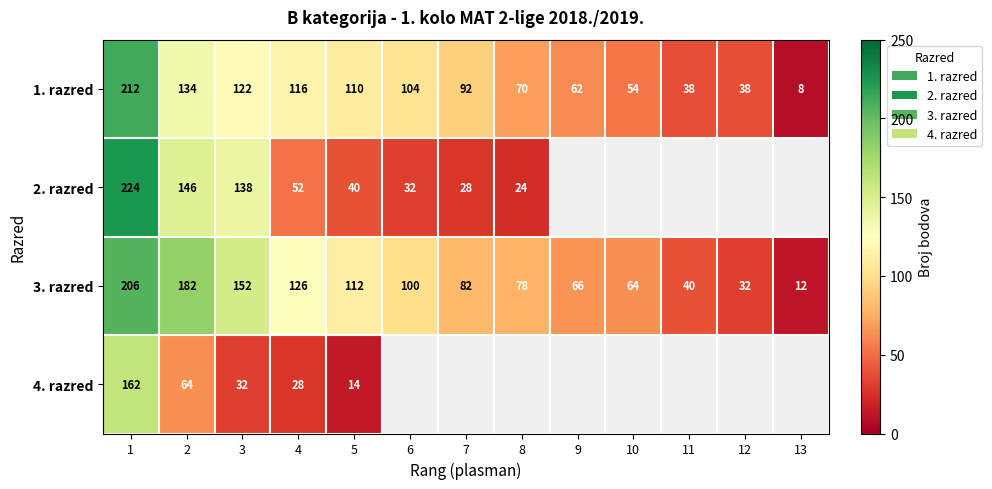

What is the difference between the highest and lowest values at 5?

98